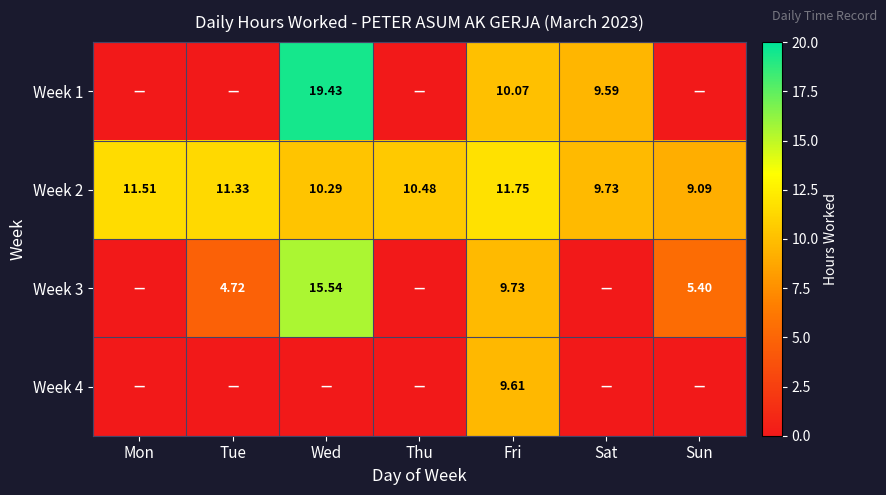

At how many categories does at least one series exceed 14?

1